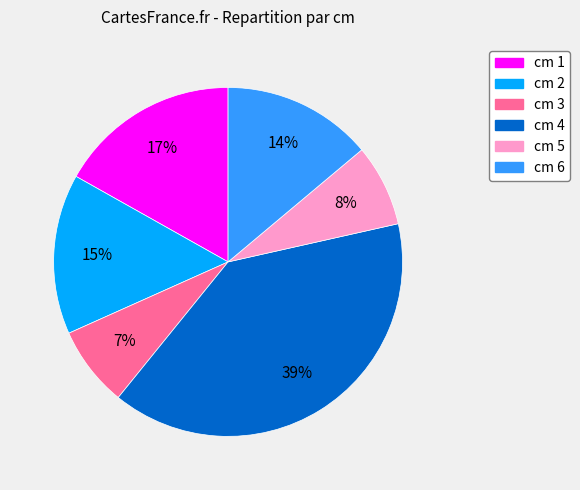

Count the number of slices in the pie.

6